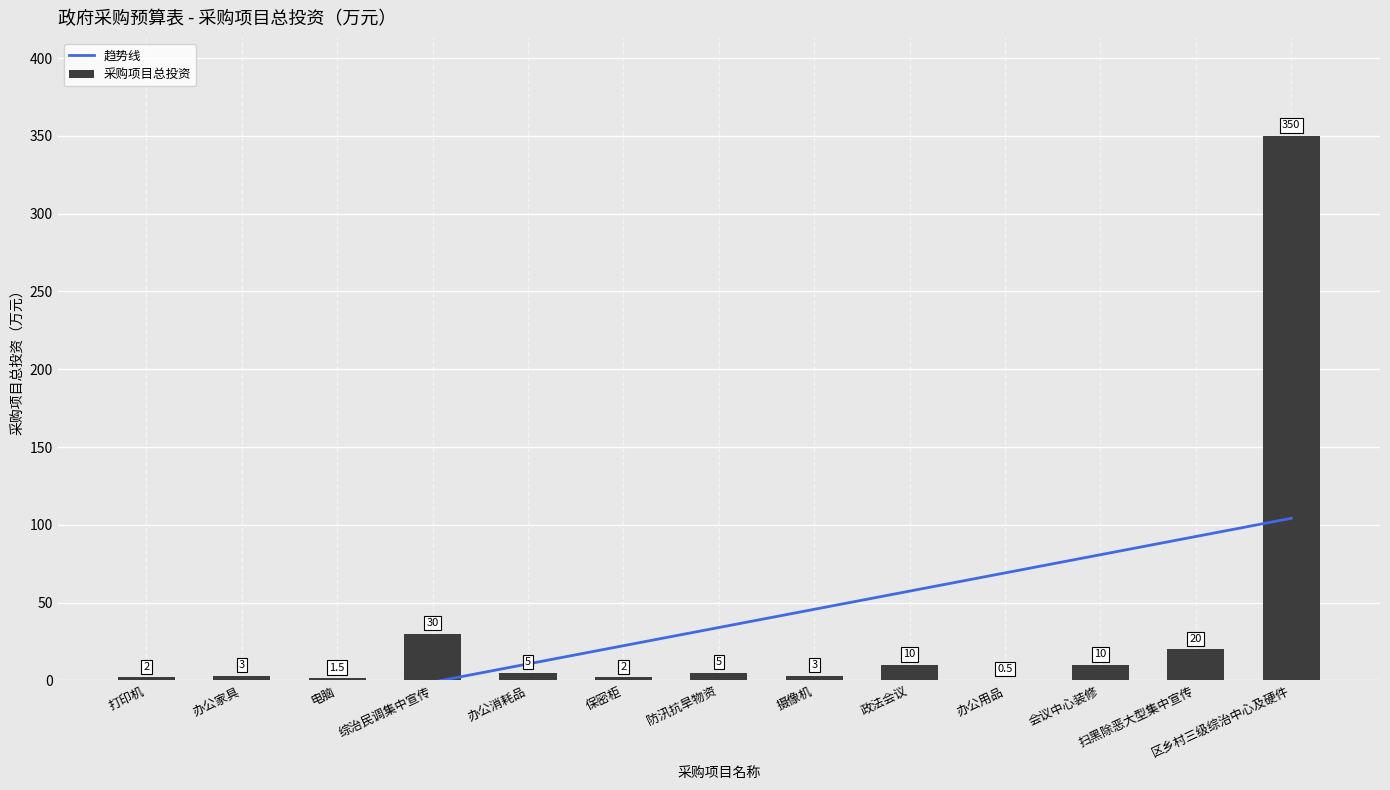

Rank the categories by value from lowest to highest.

办公用品, 电脑, 打印机, 保密柜, 办公家具, 摄像机, 办公消耗品, 防汛抗旱物资, 政法会议, 会议中心装修, 扫黑除恶大型集中宣传, 综治民调集中宣传, 区乡村三级综治中心及硬件